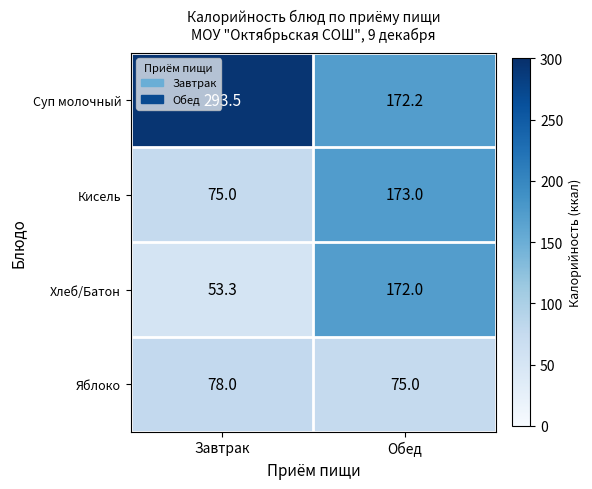

What is the spread (max minus min) of values at Обед?

98.0